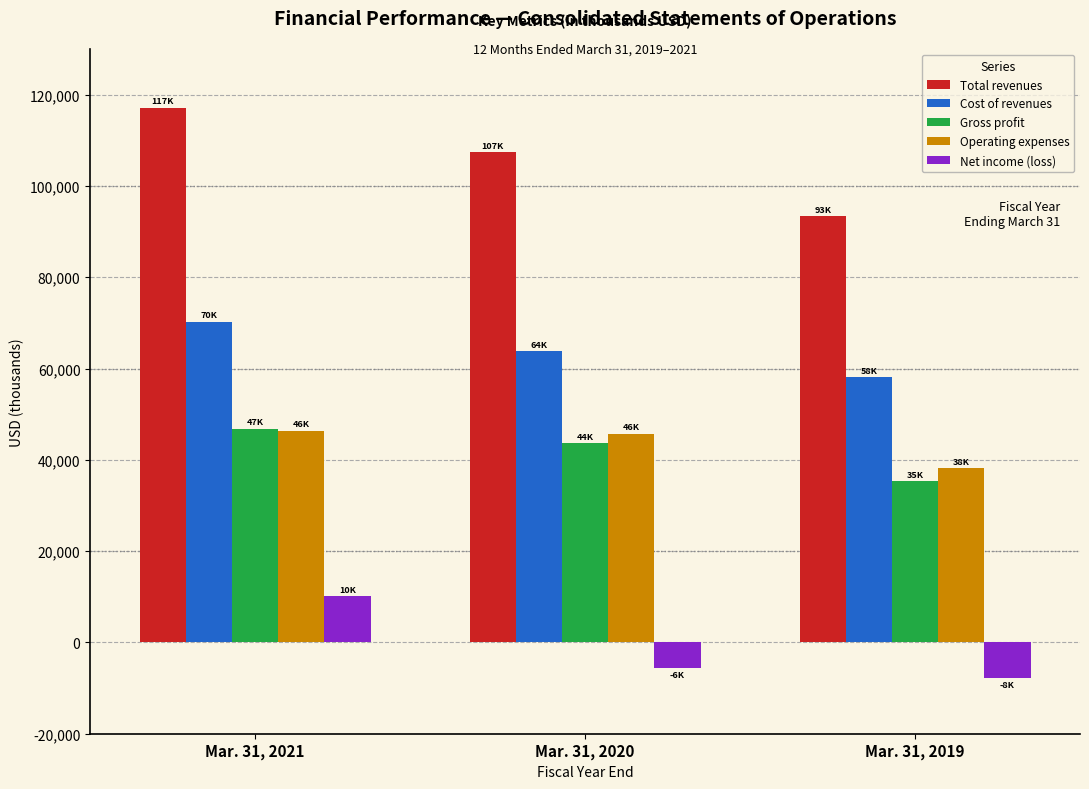

Reading right to left, what are all the values shown in this chart?

Total revenues: 93307	107403	117138
Cost of revenues: 58045	63790	70282
Gross profit: 35262	43613	46856
Operating expenses: 38196	45737	46417
Net income (loss): -7816	-5610	10134